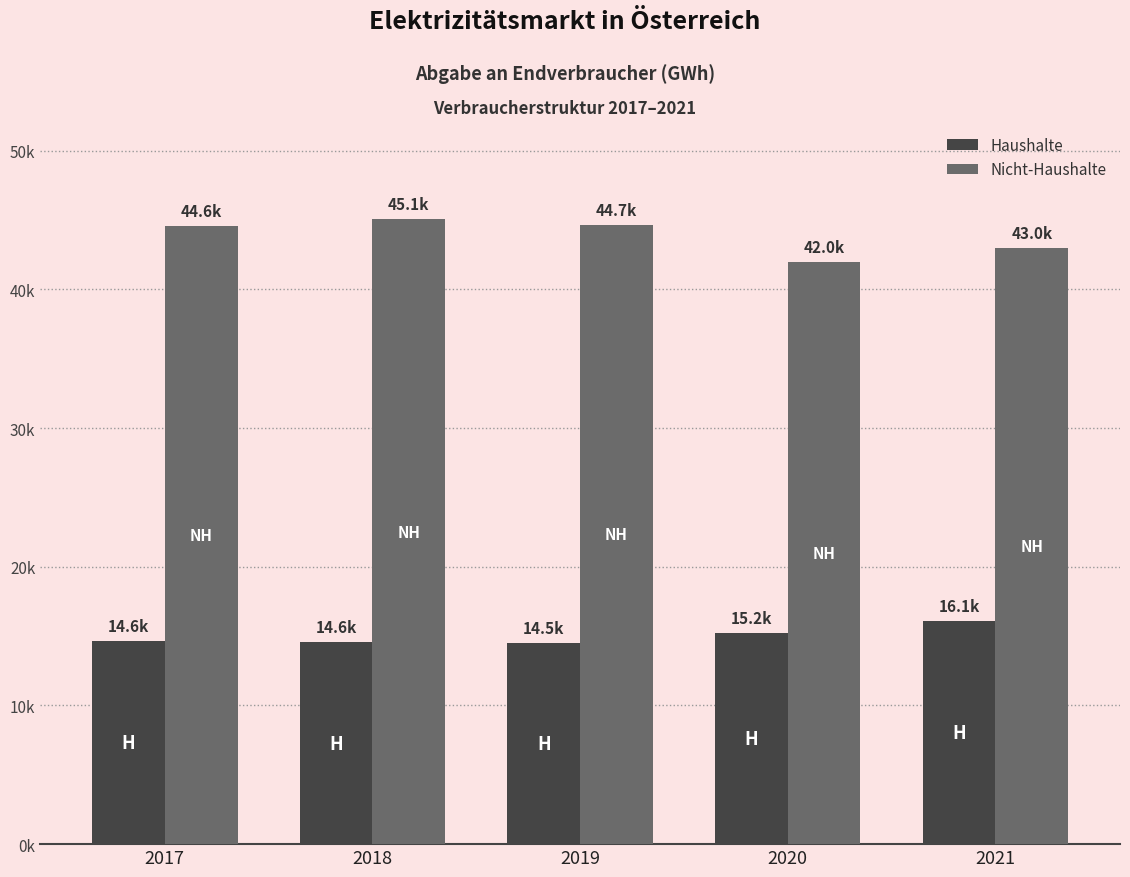

Reading left to right, list all the values displayed in this chart.

Haushalte: 2017=14633.6	2018=14550.7	2019=14493.9	2020=15222.2	2021=16066.1
Nicht-Haushalte: 2017=44559.7	2018=45077.7	2019=44664.4	2020=41972.5	2021=43010.1